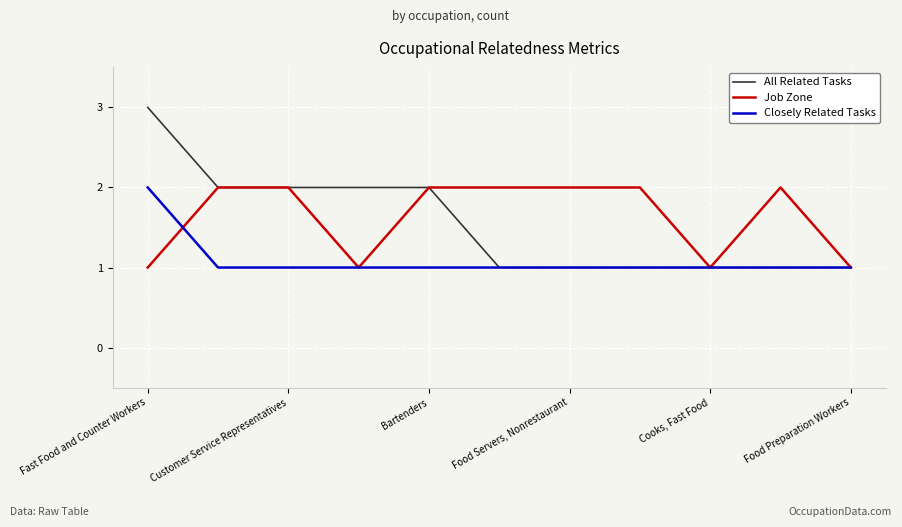

Which series has the widest spread of values?

All Related Tasks